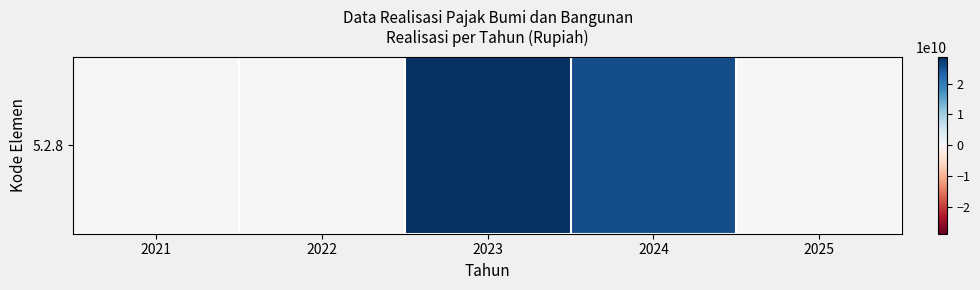

What is the difference between the second highest and minimum values?

25573633842